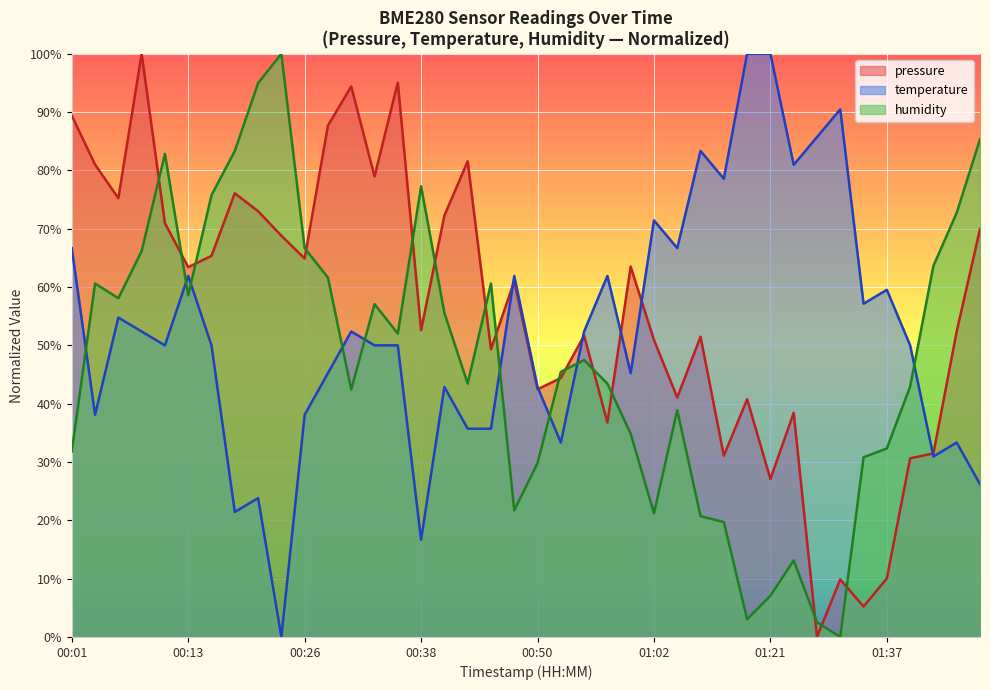

Rank the series by their maximum value, from lowest to highest.

pressure, temperature, humidity